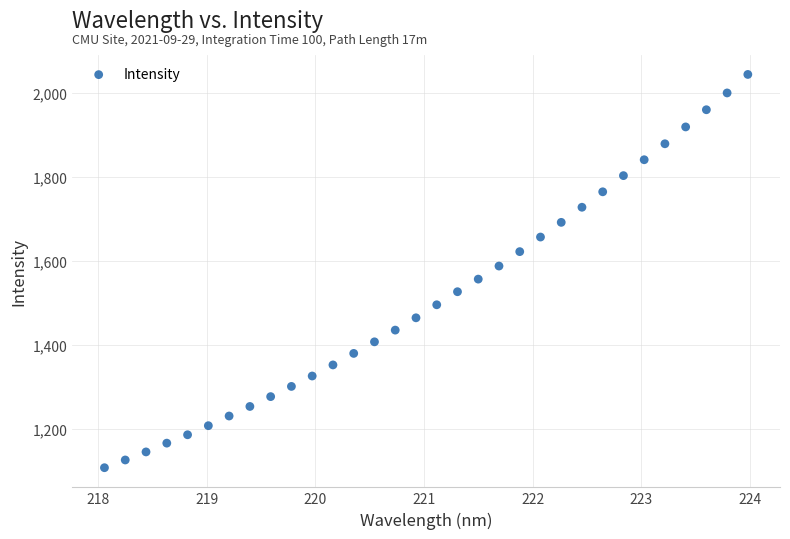

What is the range of Y values (max minus min)?

936.2